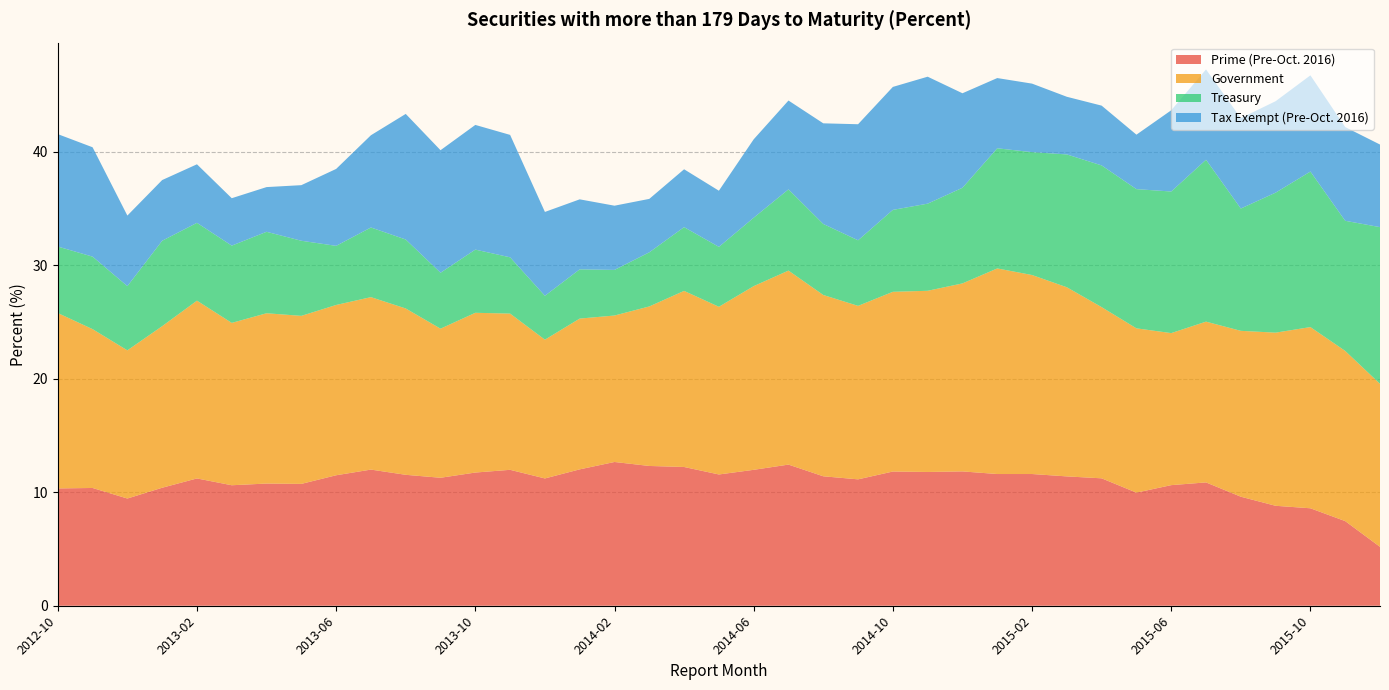

Reading right to left, extract all data points from this chart.

Prime (Pre-Oct. 2016): 5.2	7.5	8.6	8.8	9.6	10.9	10.6	10.0	11.2	11.4	11.6	11.6	11.8	11.8	11.8	11.1	11.4	12.4	12.0	11.6	12.2	12.3	12.7	12.0	11.2	12.0	11.7	11.3	11.5	12.0	11.5	10.7	10.8	10.6	11.2	10.4	9.4	10.4	10.3
Government: 14.4	15.0	16.0	15.3	14.6	14.2	13.4	14.5	15.1	16.7	17.5	18.1	16.6	16.0	15.8	15.3	16.0	17.1	16.2	14.8	15.5	14.1	12.9	13.3	12.2	13.8	14.1	13.1	14.7	15.2	15.0	14.8	15.0	14.3	15.7	14.2	13.1	14.0	15.5
Treasury: 13.8	11.5	13.7	12.3	10.8	14.3	12.5	12.3	12.5	11.7	10.8	10.6	8.4	7.7	7.2	5.8	6.3	7.2	6.0	5.3	5.6	4.8	4.0	4.3	3.9	5.0	5.6	4.9	6.1	6.1	5.2	6.6	7.2	6.8	6.9	7.5	5.7	6.4	5.9
Tax Exempt (Pre-Oct. 2016): 7.3	8.3	8.5	8.1	8.0	8.0	7.2	4.8	5.3	5.1	6.0	6.2	8.3	11.2	10.8	10.2	8.9	7.8	6.9	5.0	5.1	4.7	5.7	6.2	7.4	10.8	11.0	10.8	11.1	8.1	6.8	4.9	3.9	4.2	5.2	5.3	6.2	9.6	9.9